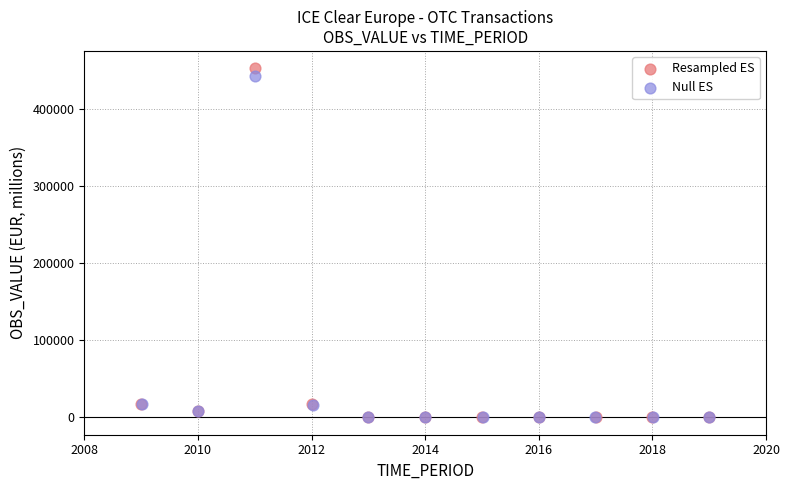

What are all the series names shown in the legend?

Resampled ES, Null ES